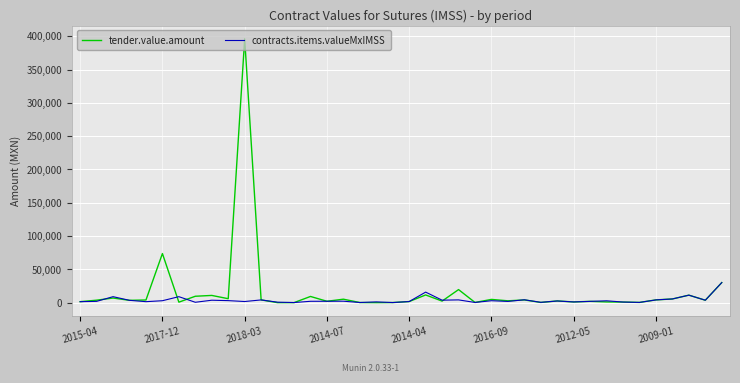

Rank the series by their maximum value, from highest to lowest.

tender.value.amount, contracts.items.valueMxIMSS